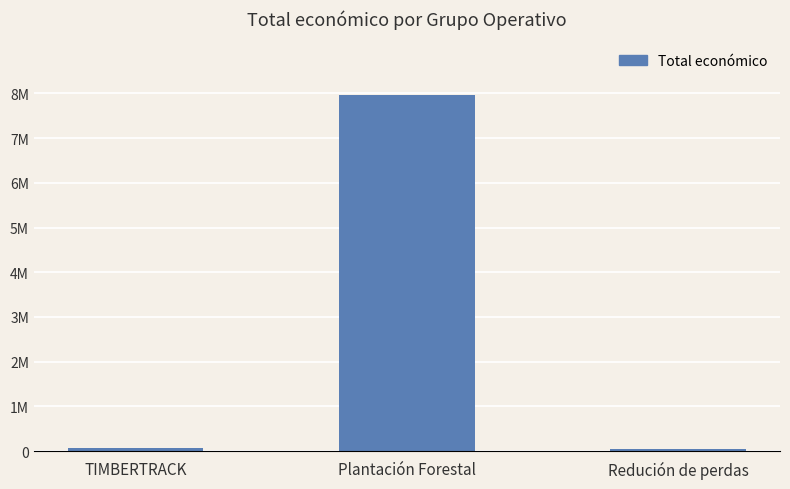

Does the chart contain any negative values?

No